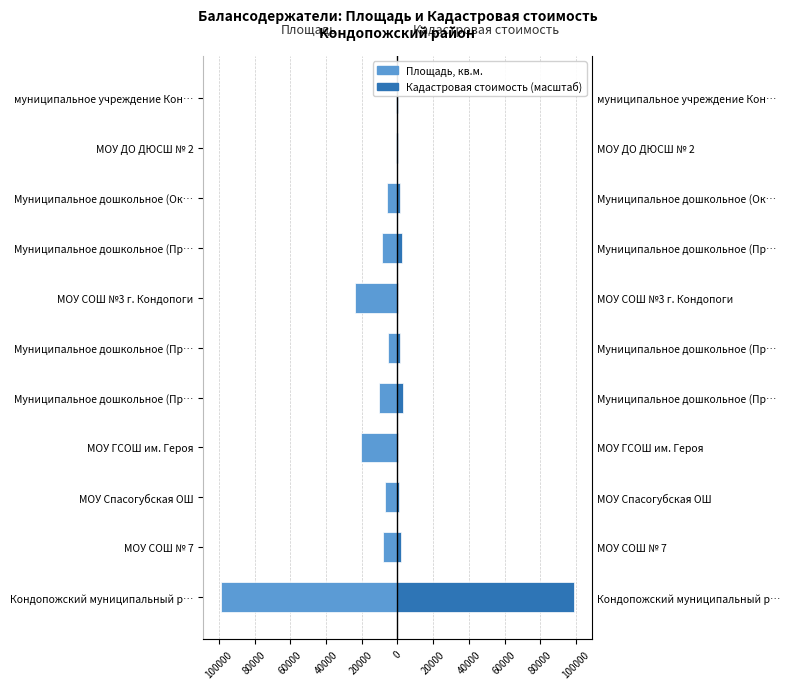

What is the sum of all Кадастровая стоимость (масштаб) values?

111823.4